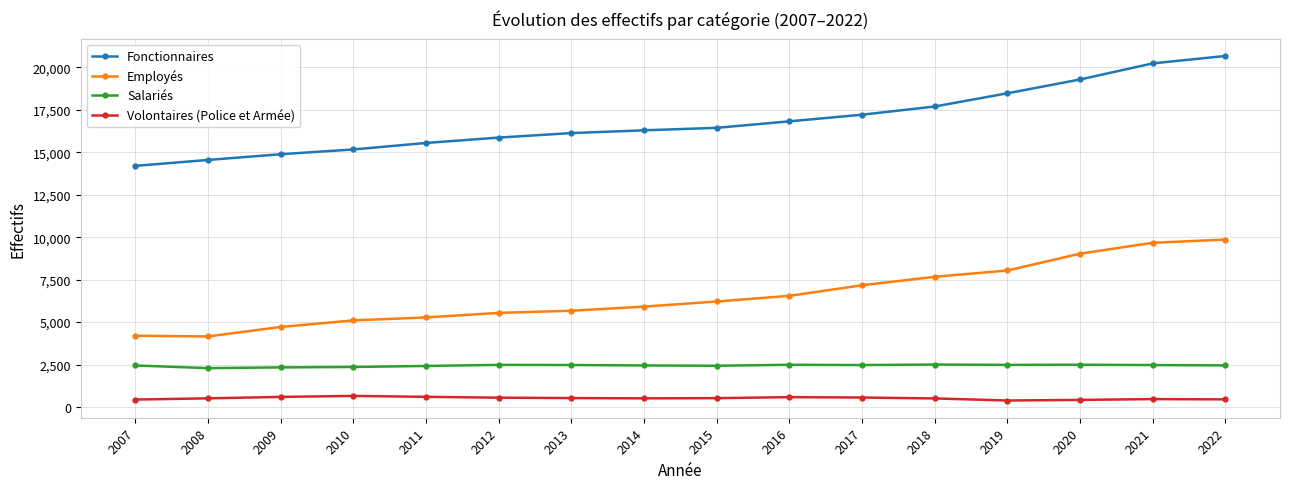

What is the maximum value for Volontaires (Police et Armée)?

655